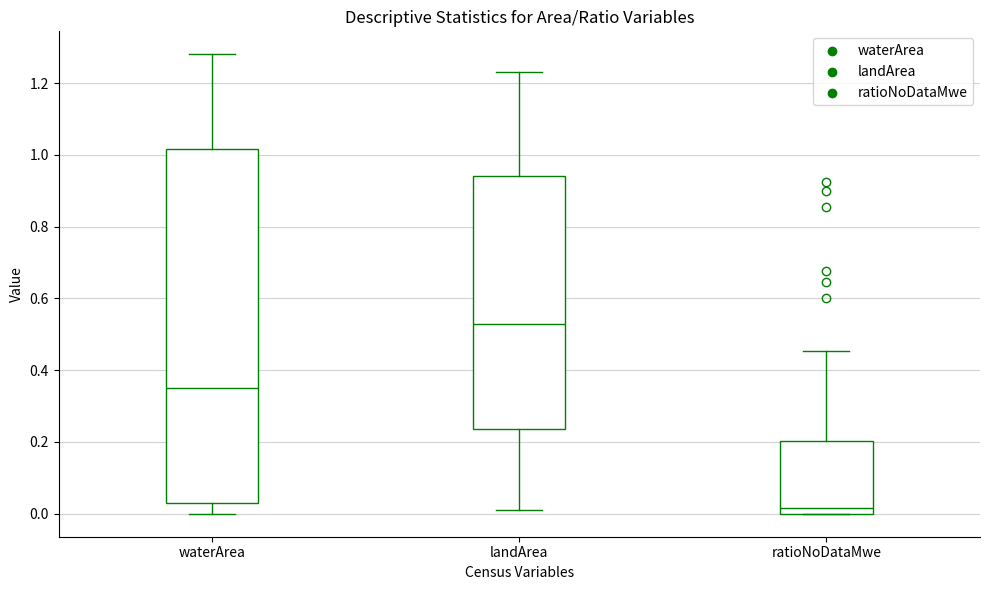

Where does the median line of the box for ratioNoDataMwe sit on the y-axis? The values are not printed on the chart, so give them approximately, as read against the axis.

0.02